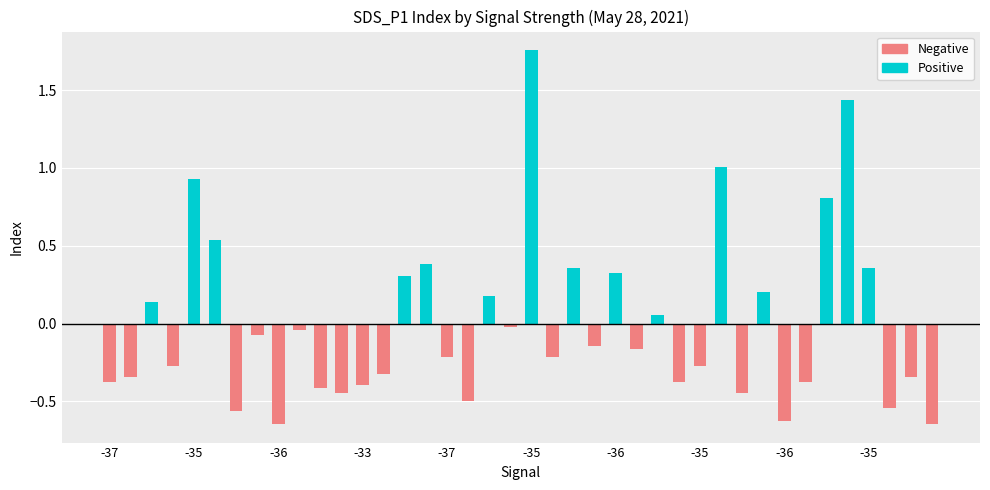

How many bars are there in total?

40